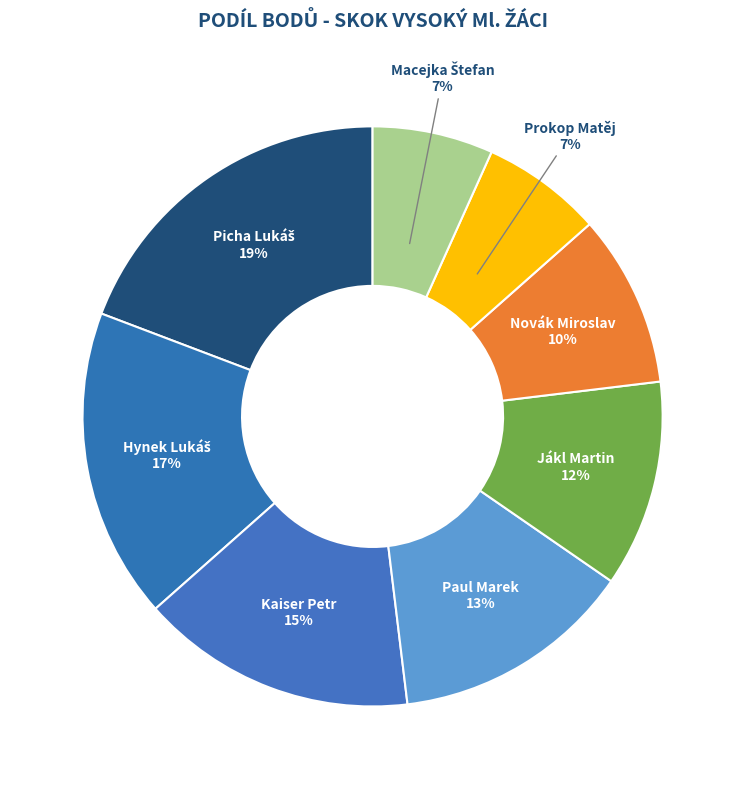

What is the ratio of the value at Jákl Martin to the value at Paul Marek?

0.9